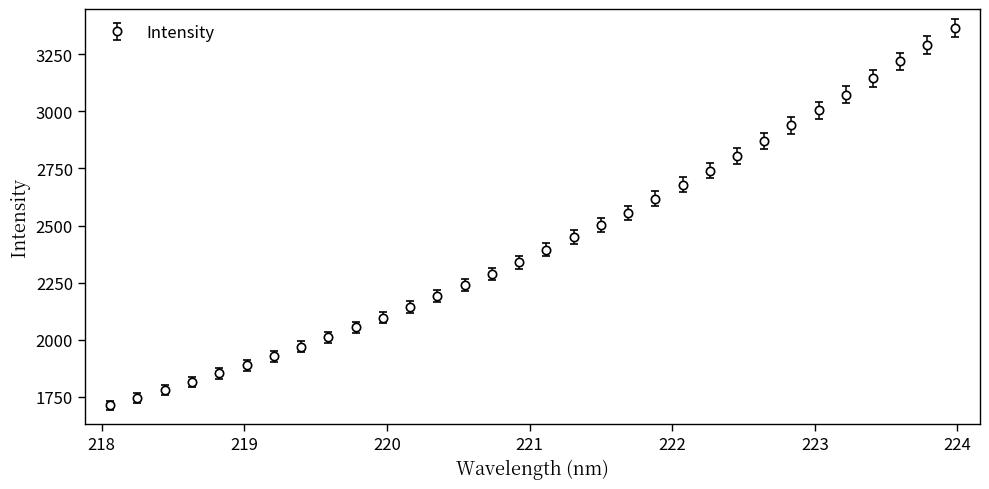

What is the greatest value displayed?

3365.6